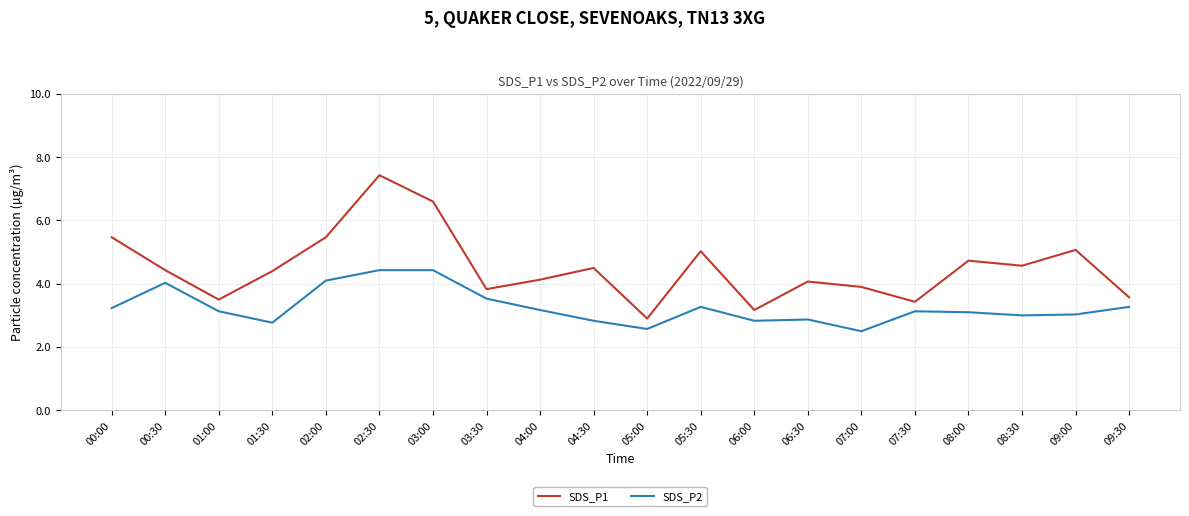

What is the sum of all SDS_P1 values?

90.2